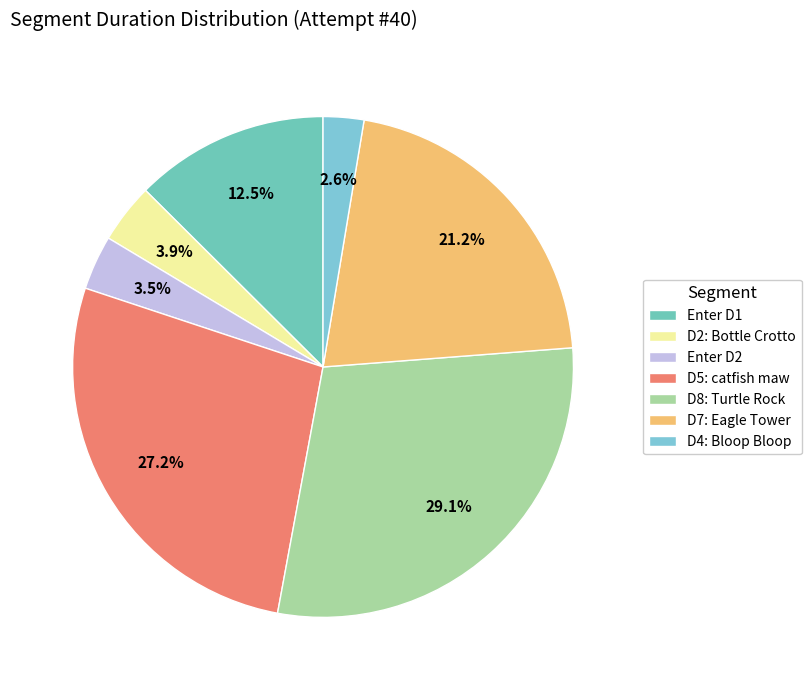

What percentage is NOT represented by Enter D2?

96.5%